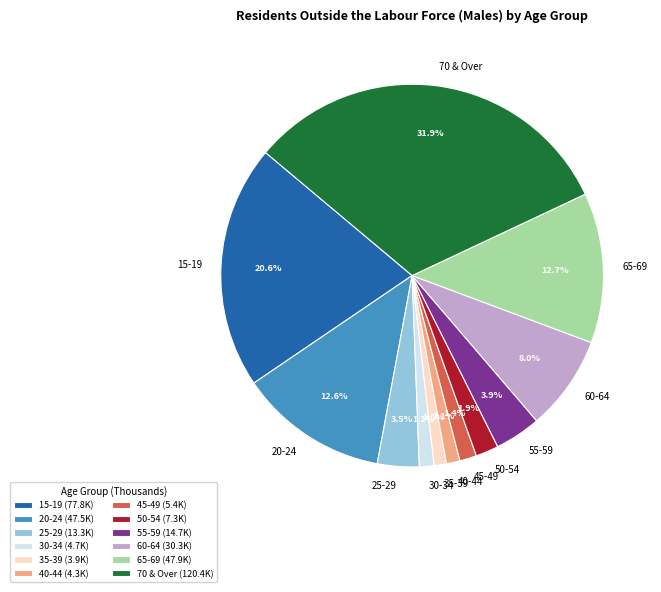

Count the number of slices in the pie.

12